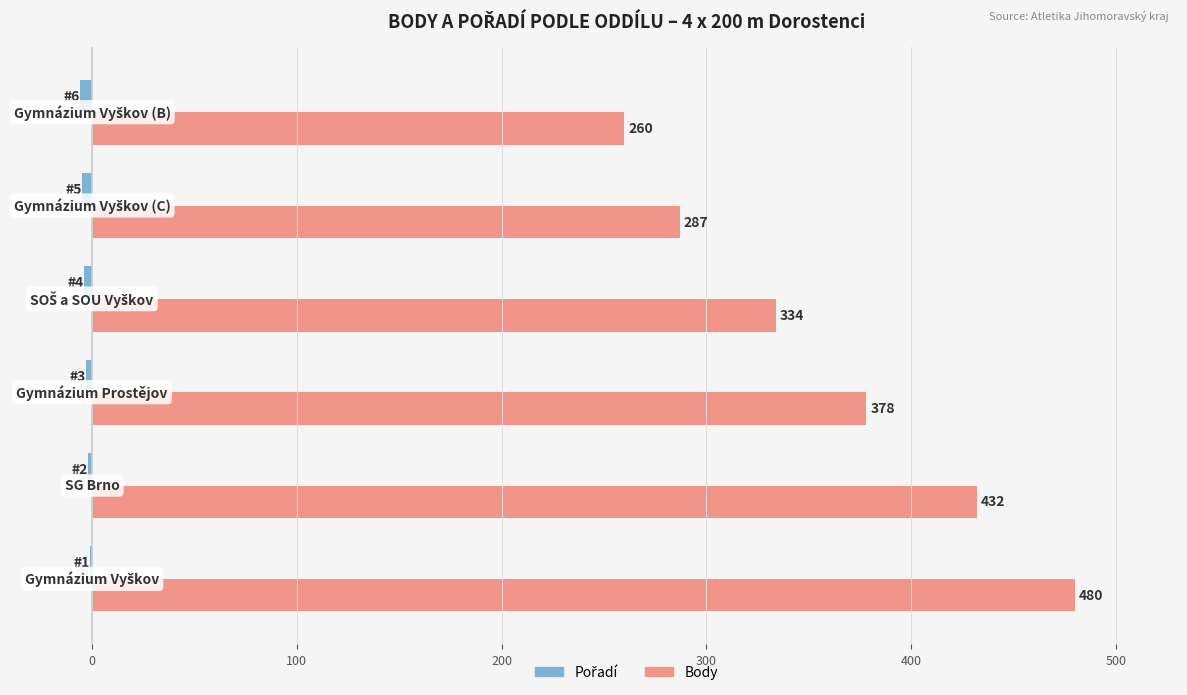

What is the maximum value for Body?

480